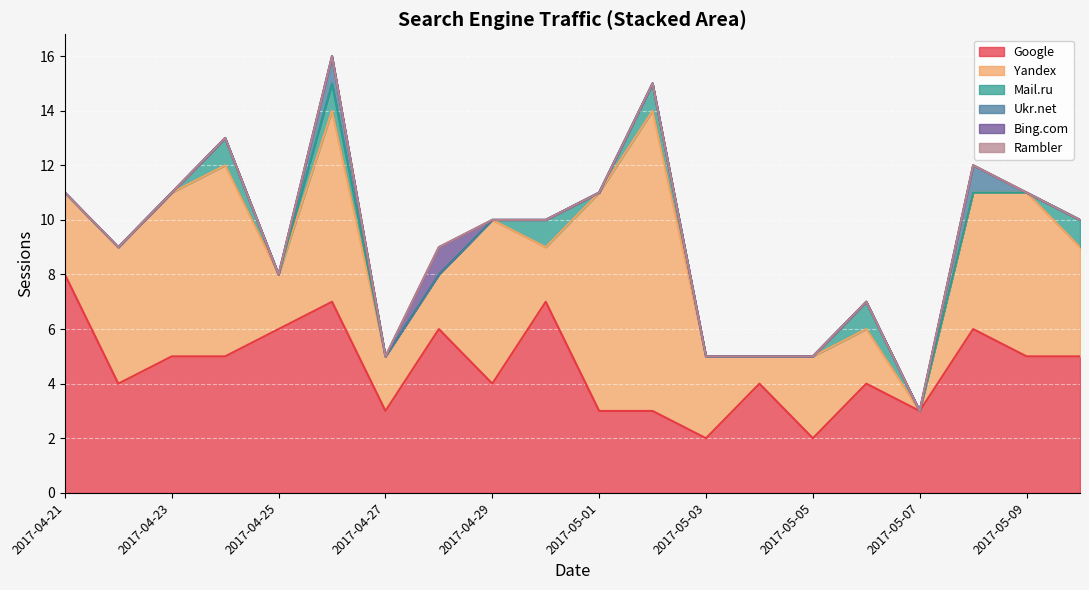

Which series has the largest total across all categories?

Google